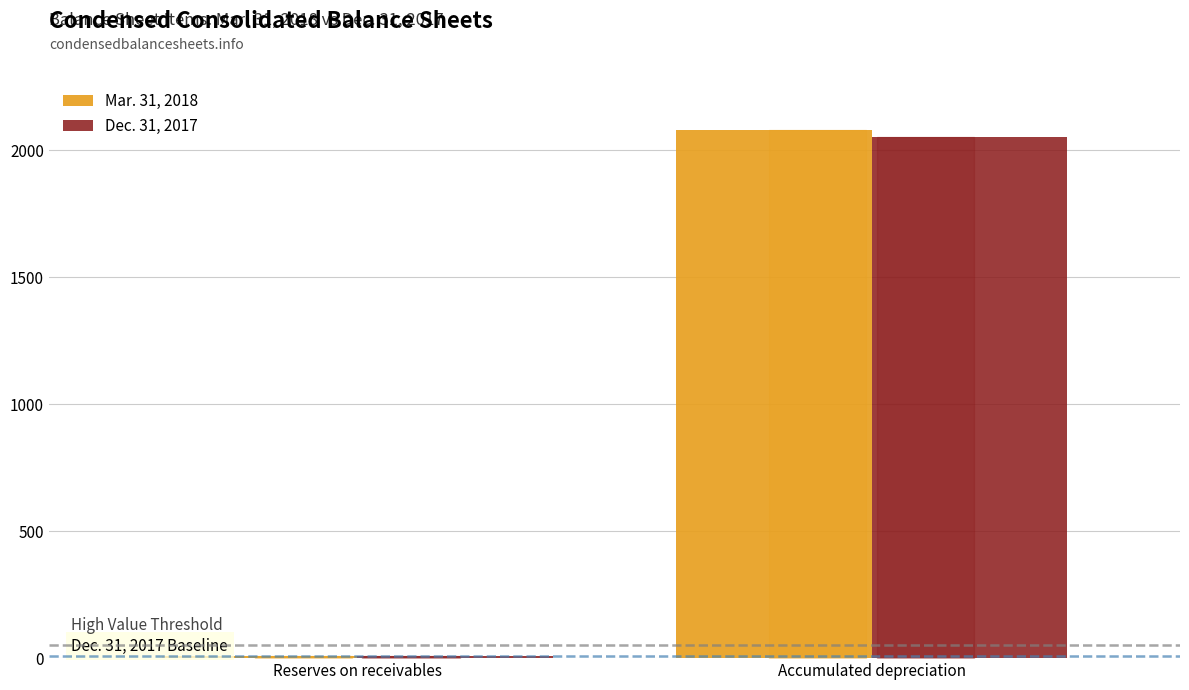

What is the sum of the Mar. 31, 2018 values at Reserves on receivables and Accumulated depreciation?

2092